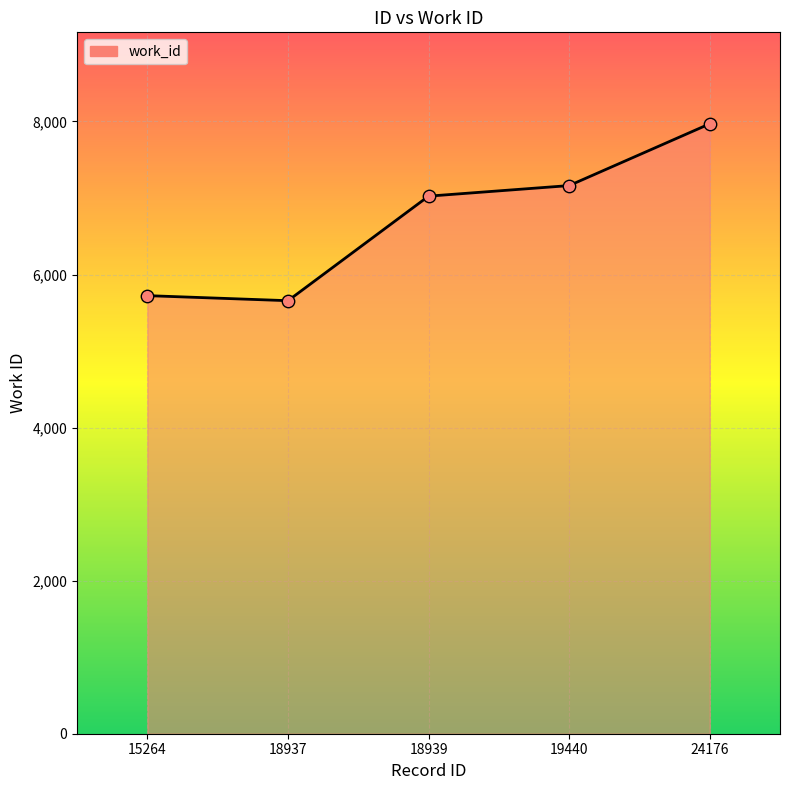

What is the ratio of the value at 18937 to the value at 19440?

0.8